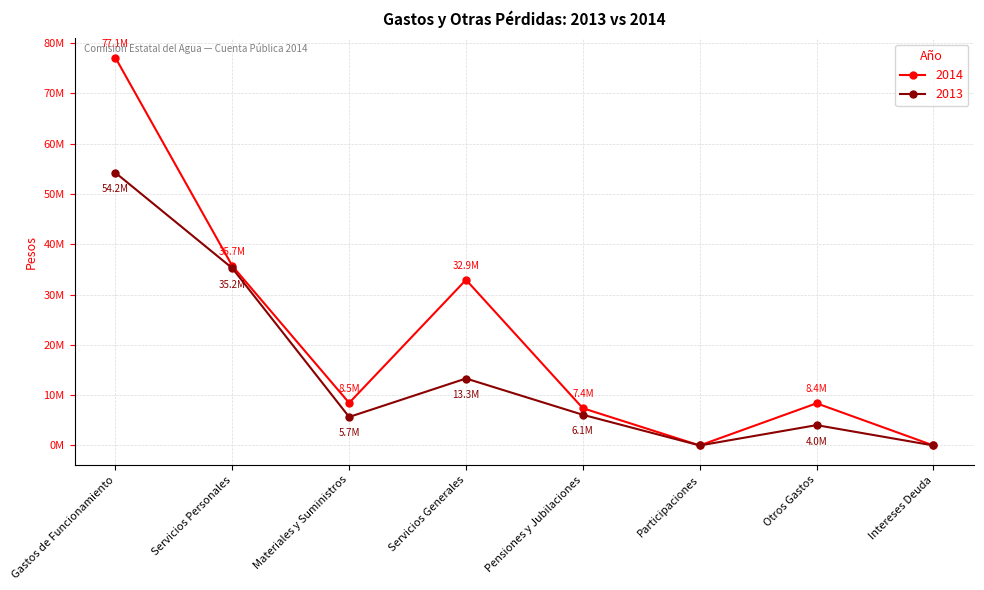

In 2014, how many points are lower than both neighbors (excluding endpoints)?

2